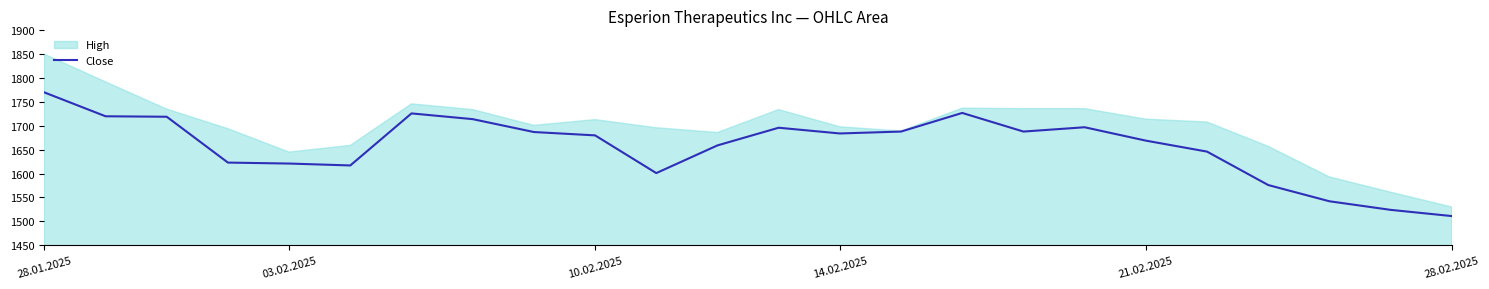

Is it true that Close equals 890 at 03.02.2025?

False